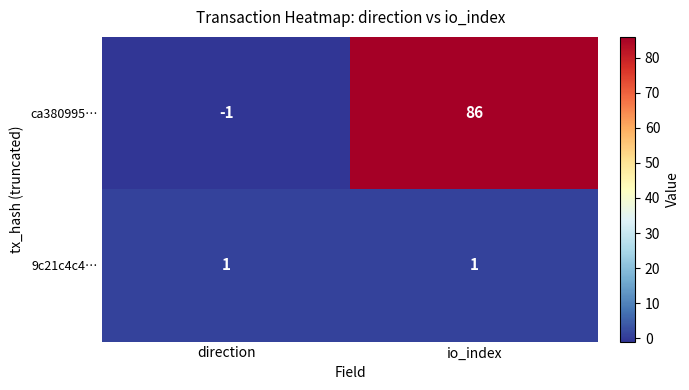

What is the total value across all series at io_index?

87